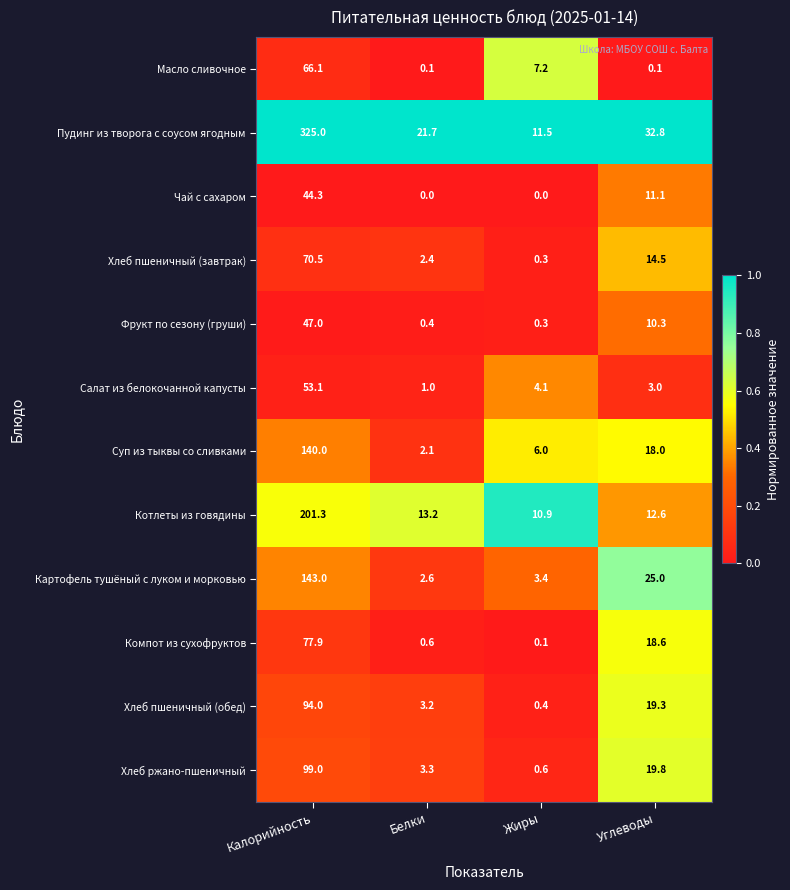

What is the difference between the highest and lowest values at Белки?

21.7